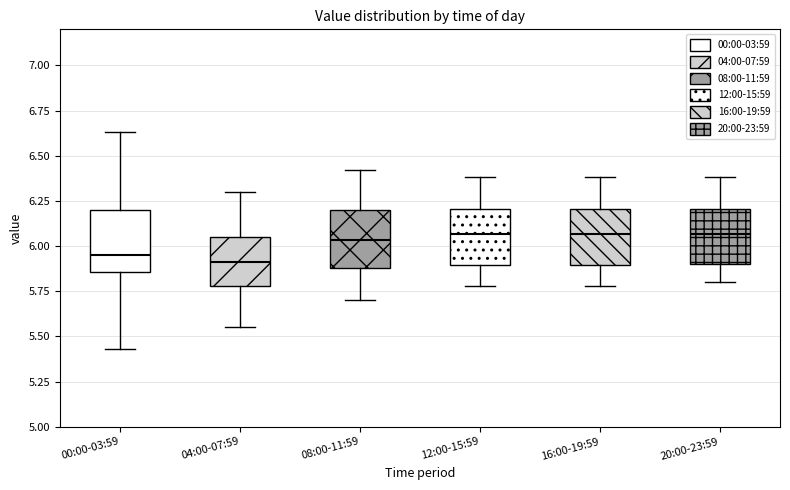

Where is the upper edge of the box for 04:00-07:59 on the y-axis? The values are not printed on the chart, so give them approximately, as read against the axis.

6.05